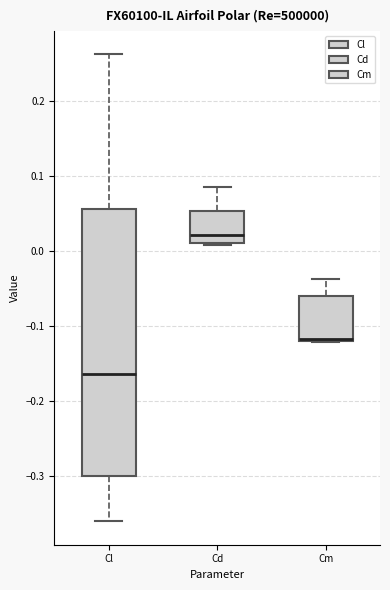

Where does the upper whisker of the box for Cl end on the y-axis? The values are not printed on the chart, so give them approximately, as read against the axis.

0.26